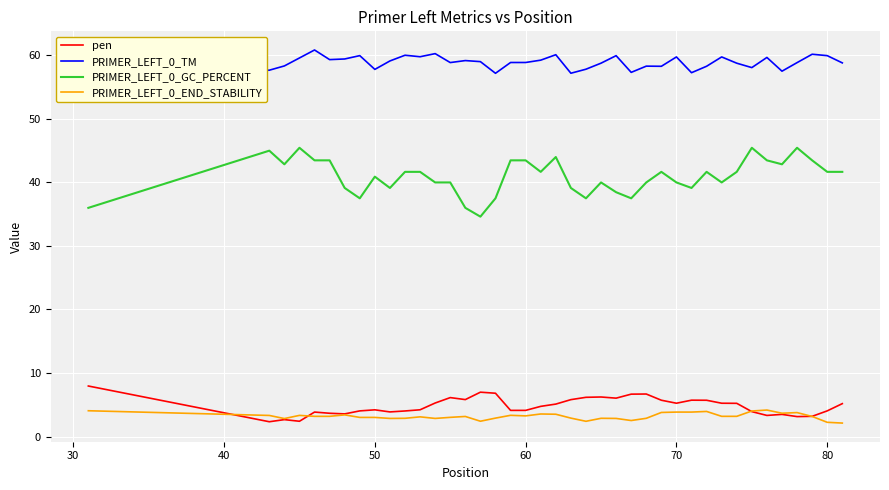

True or false: PRIMER_LEFT_0_GC_PERCENT and PRIMER_LEFT_0_END_STABILITY intersect in this chart.

False